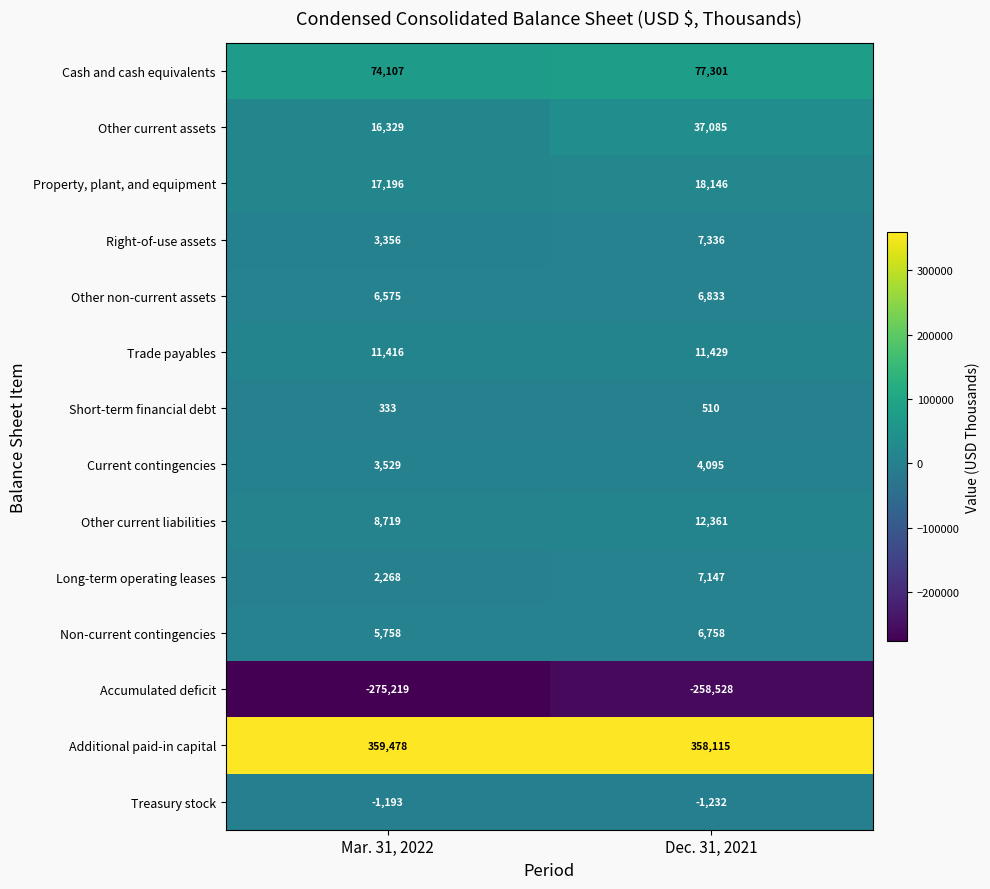

Which series has the largest total across all categories?

Additional paid-in capital